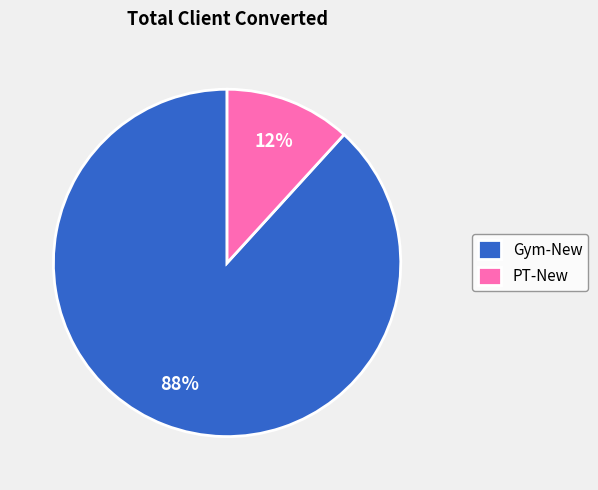

The PT-New slice represents 12% of the pie. True or false?

True